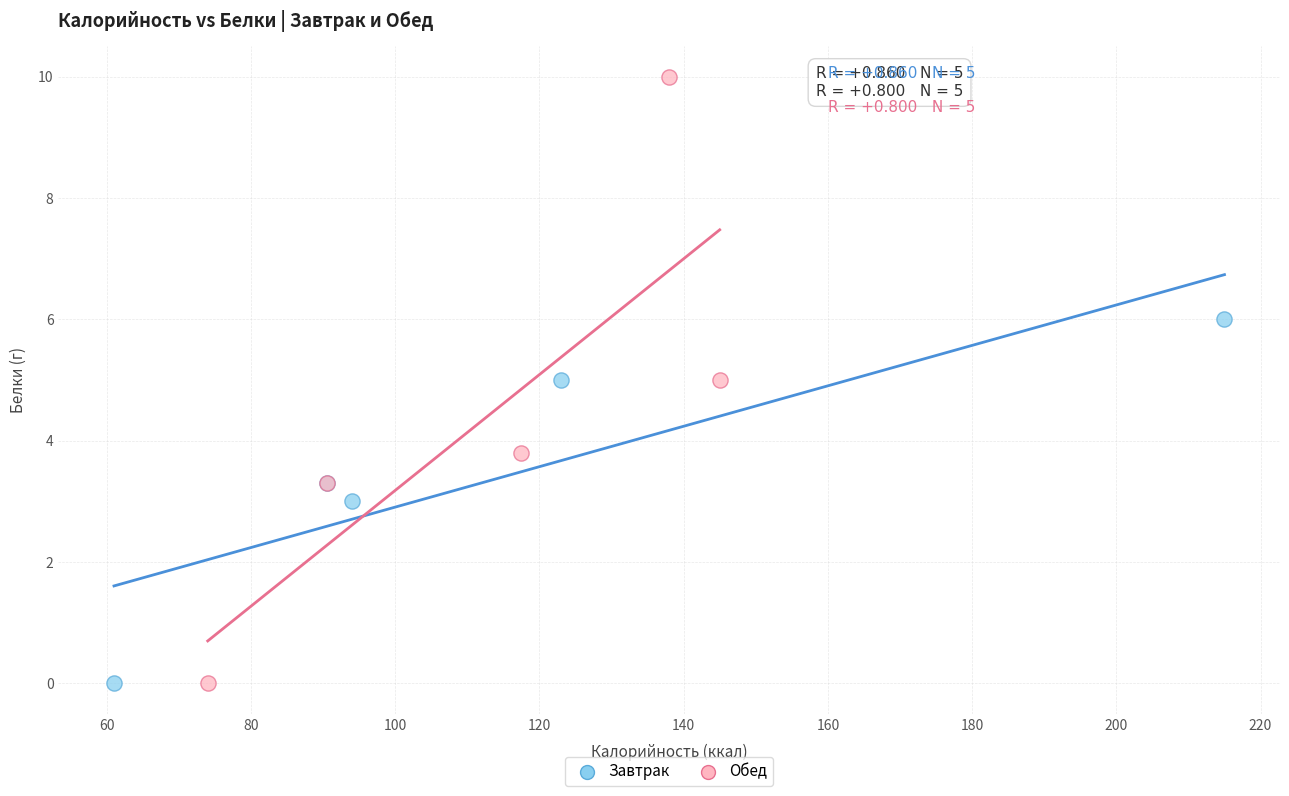

Which series has the widest spread of Y values?

Обед